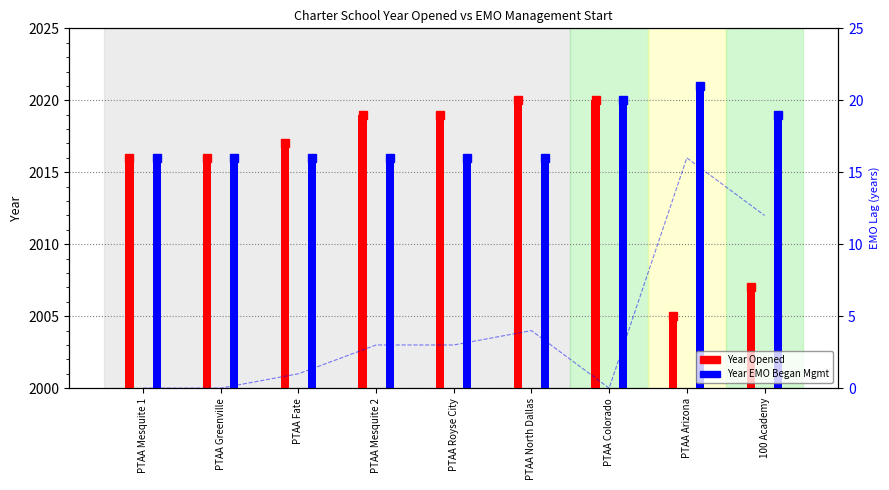

True or false: Year Opened has a value of 8 at PTAA Arizona.

False